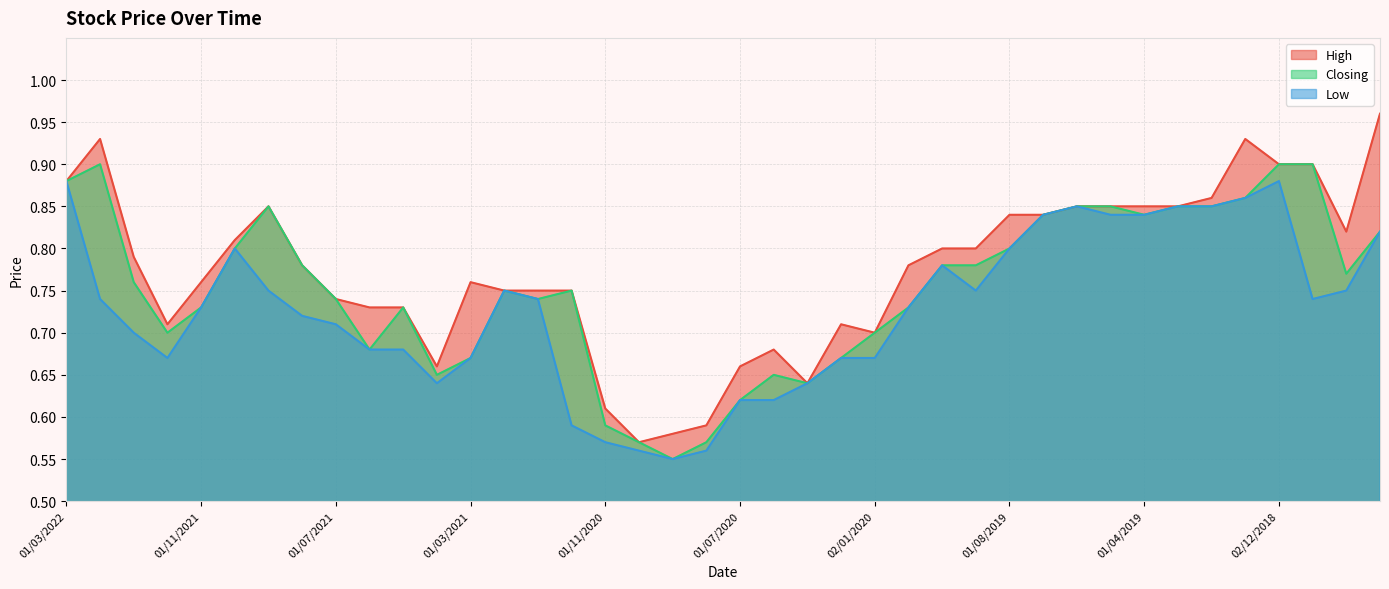

What is the lowest value of the Closing series?

0.6